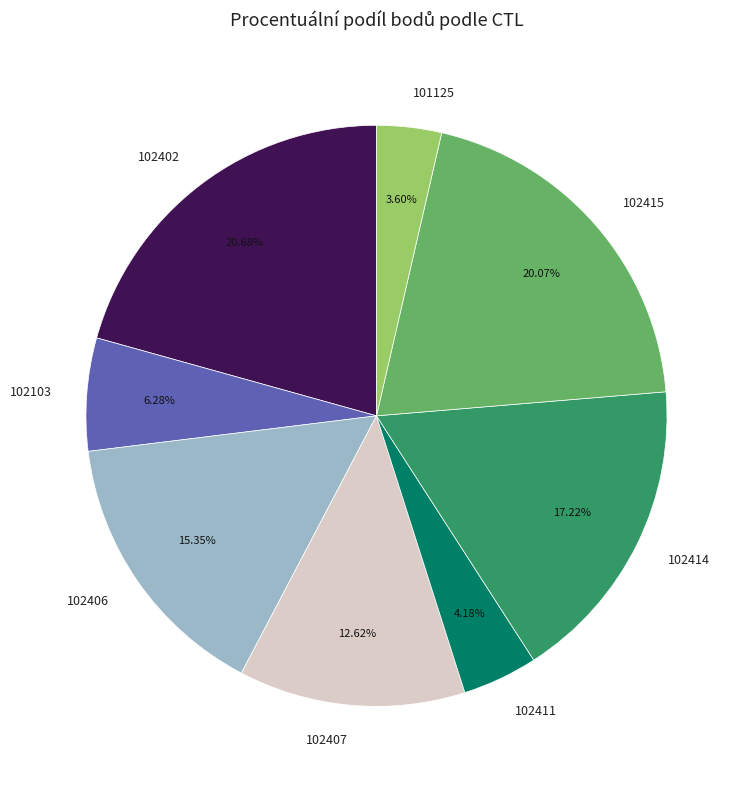

To the nearest percent, what is the combined percentage of 102406 and 102103?

22%